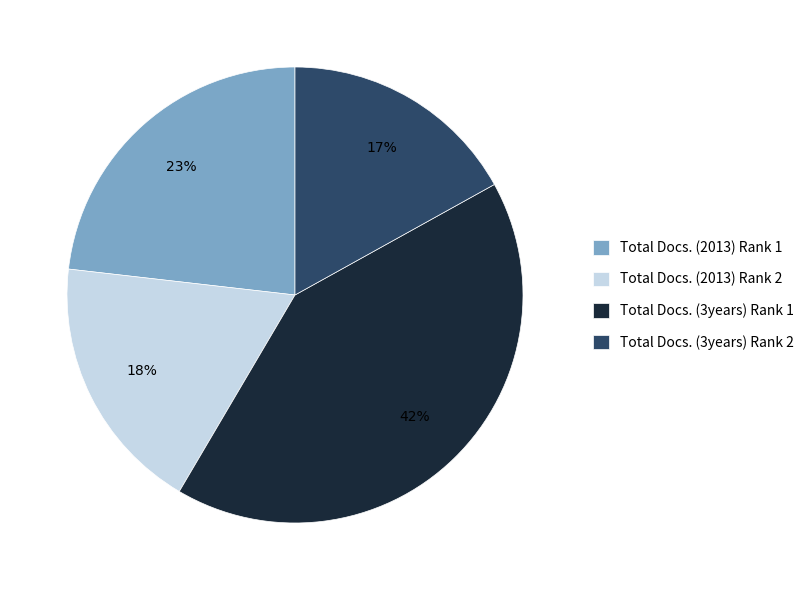

How many slices are in this pie chart?

4